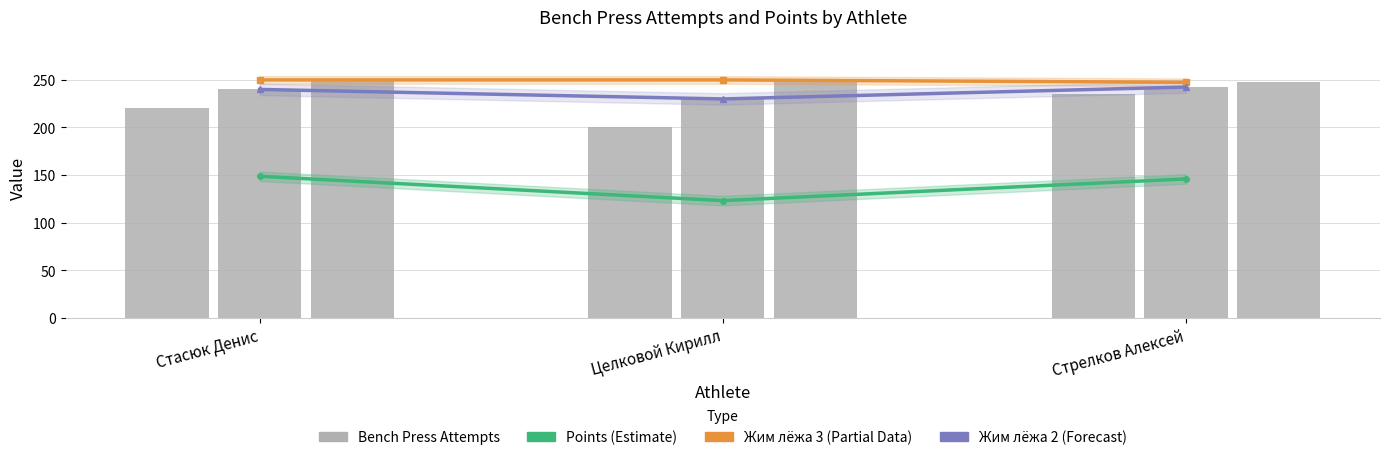

What is the sum of all points values?

417.9